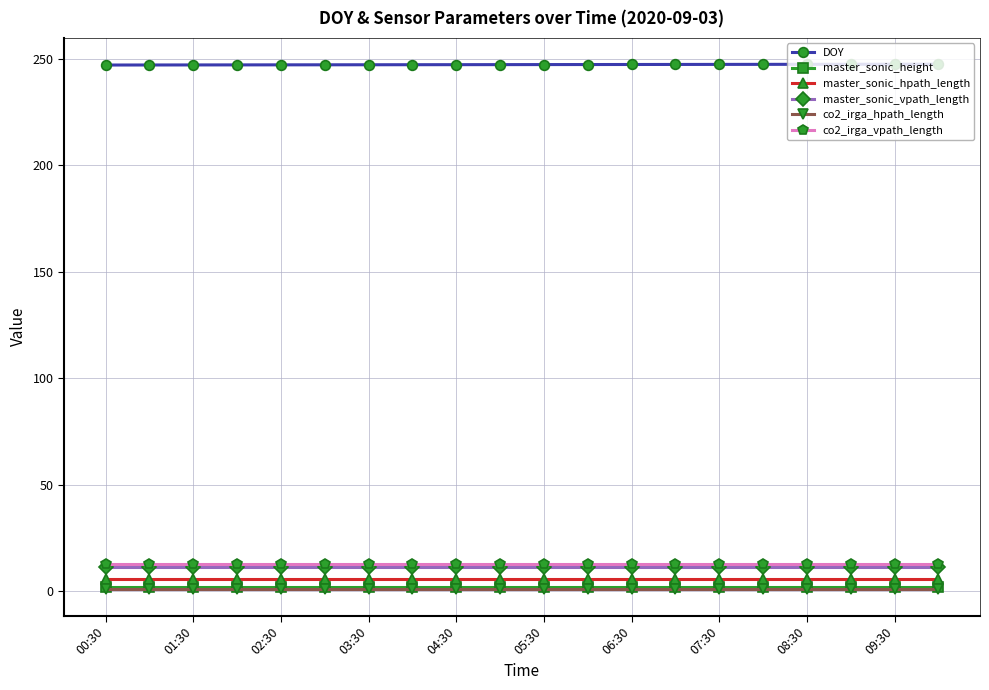

What is the highest value of the master_sonic_vpath_length series?

11.5